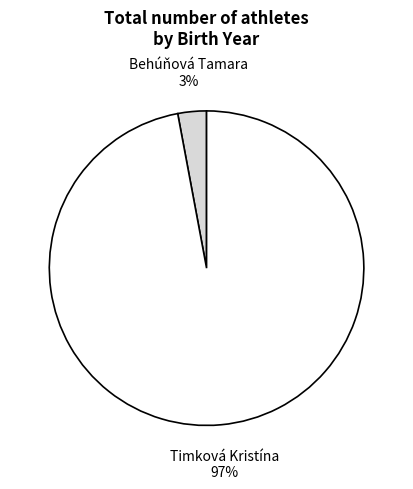

Count the number of slices in the pie.

2